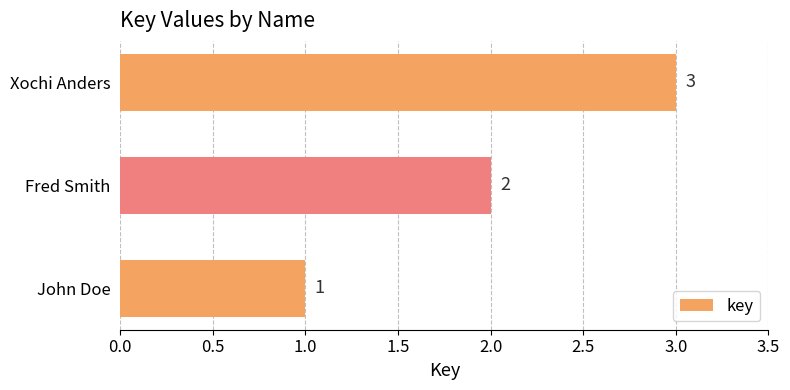

The value at Fred Smith is 2. True or false?

True